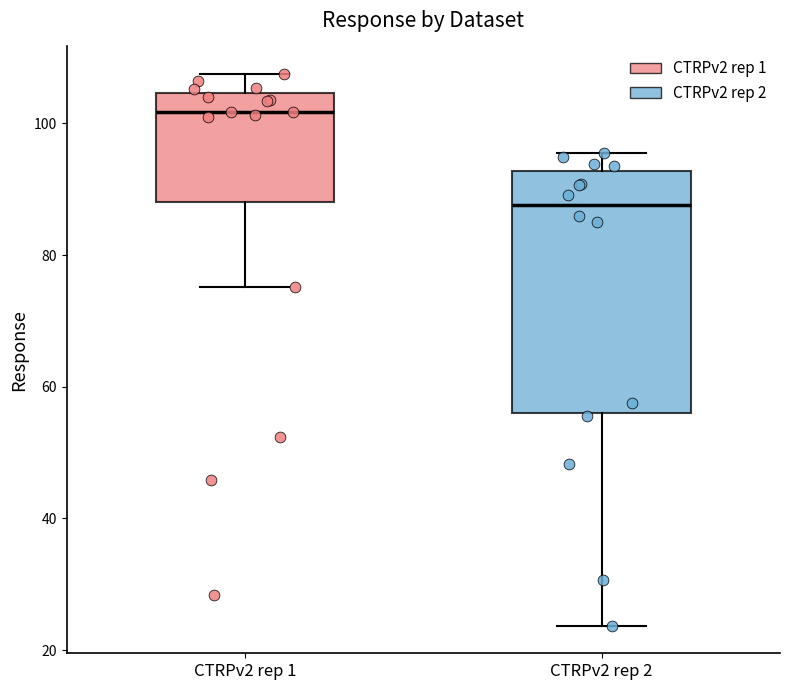

Reading left to right, transcribe this box plot: for each box, give where its median line is, the range the box spans, and where its two whiskers end, as read against the y-axis. The values are not printed on the chart, so give them approximately, as read against the axis.

CTRPv2 rep 1: median 102, box 88 to 104, whiskers 76 to 108
CTRPv2 rep 2: median 88, box 56 to 92, whiskers 24 to 96